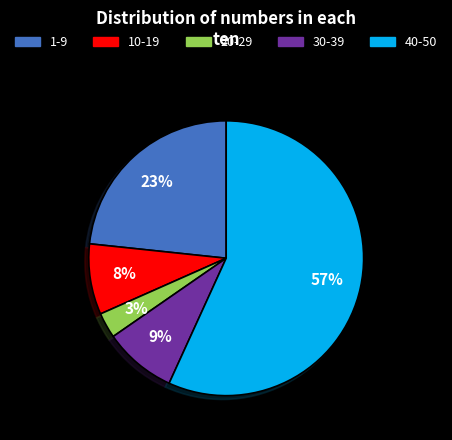

Does 20-29 represent more than half of the total?

No